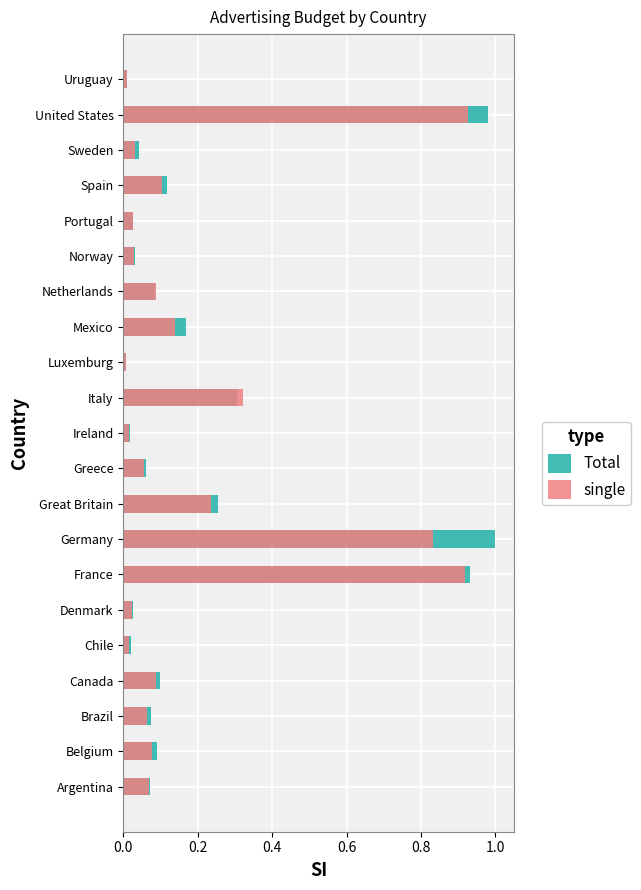

How many categories are shown in the chart?

21